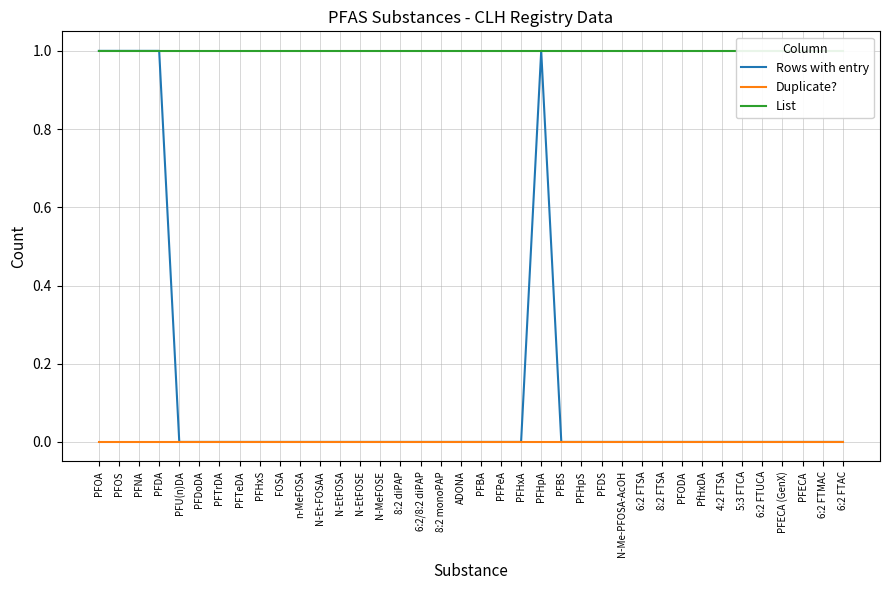

At which category is the sum across all series the highest?

PFOA